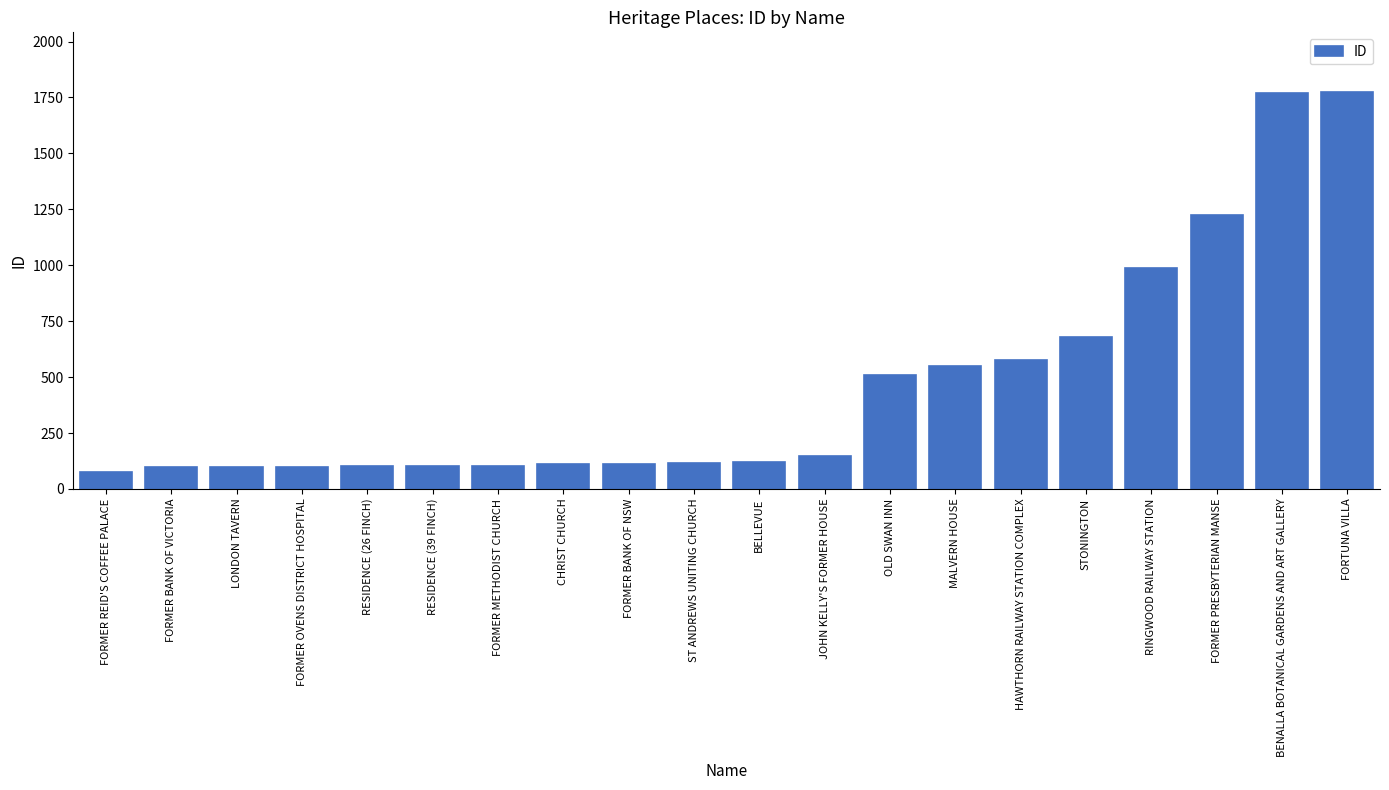

Which label corresponds to the smallest value in the chart?

FORMER REID'S COFFEE PALACE